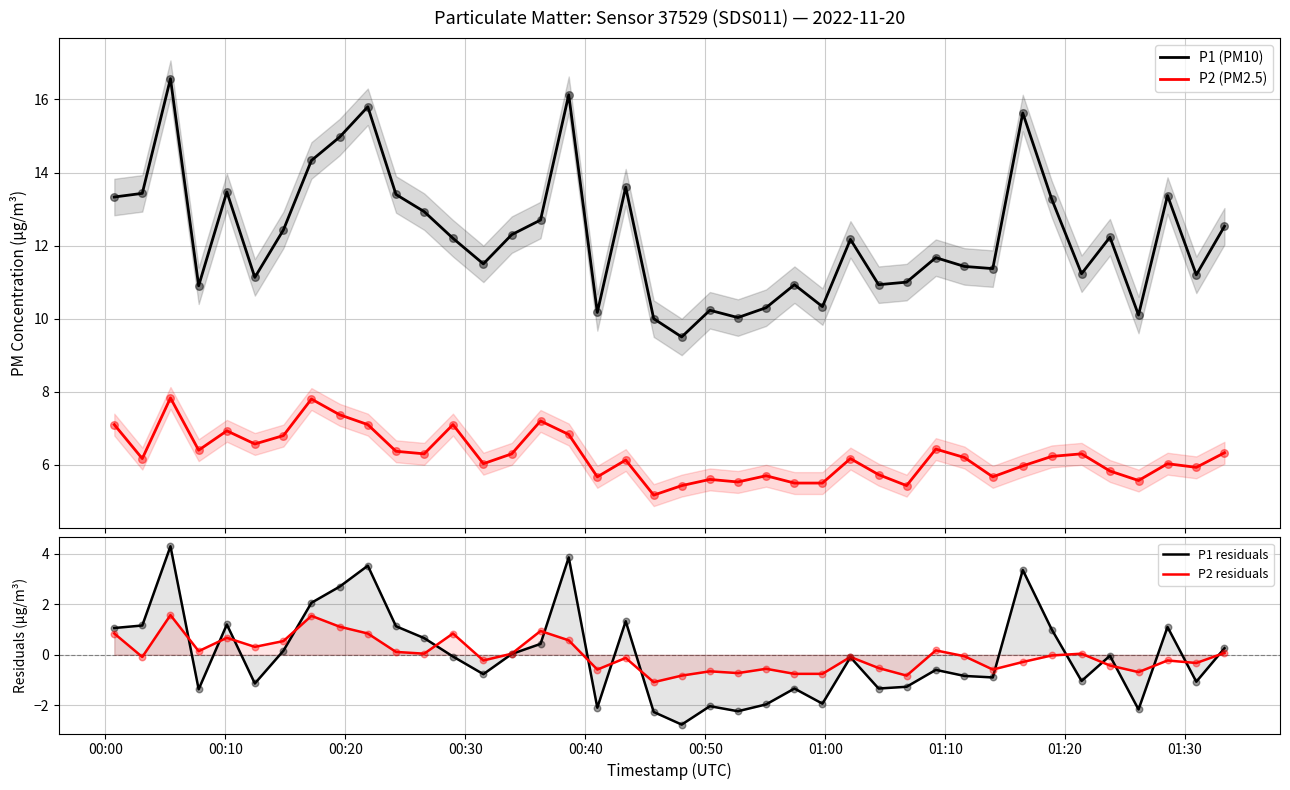

Which series reaches the minimum Y coordinate?

P1 residuals